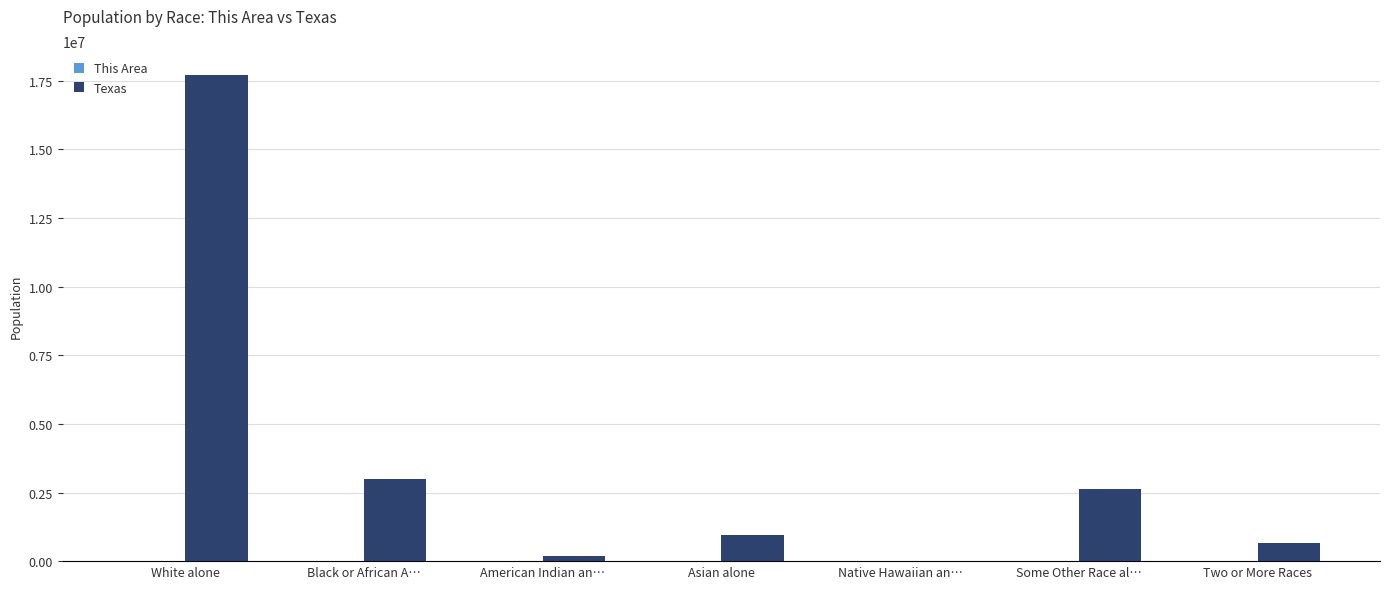

What is the highest value of the Texas series?

17701552